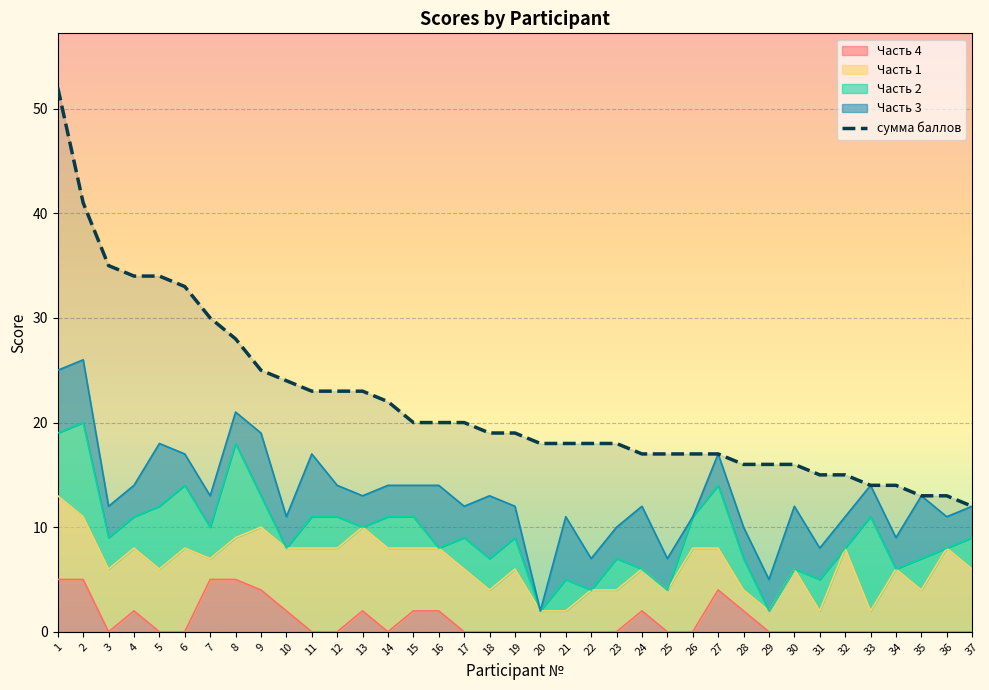

How many values exceed 19?

17